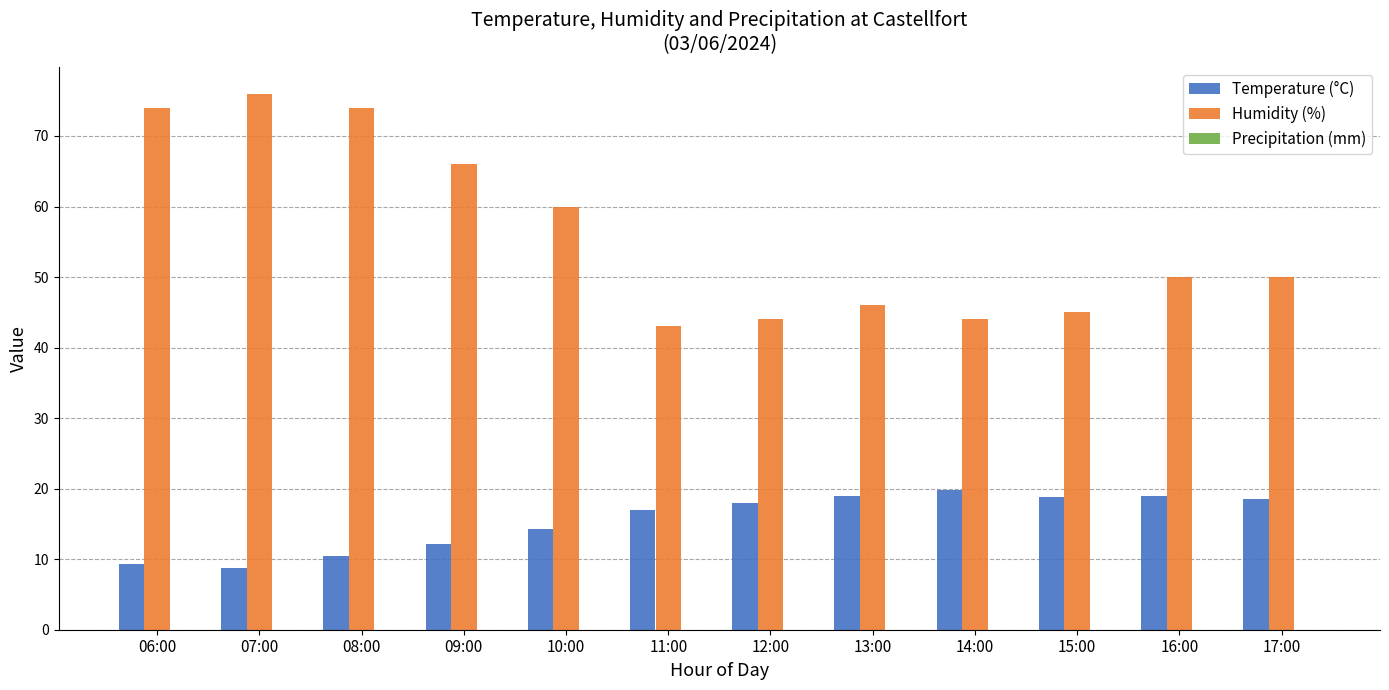

Does the chart contain any negative values?

No